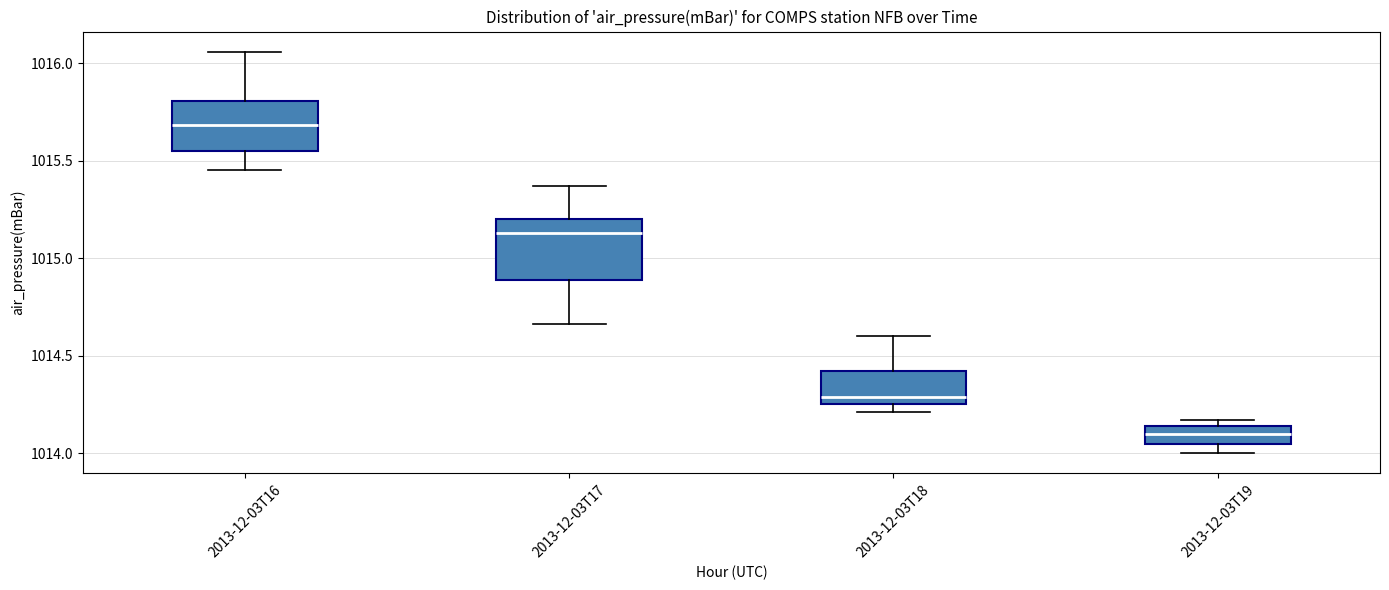

Which box has the highest median line?

2013-12-03T16